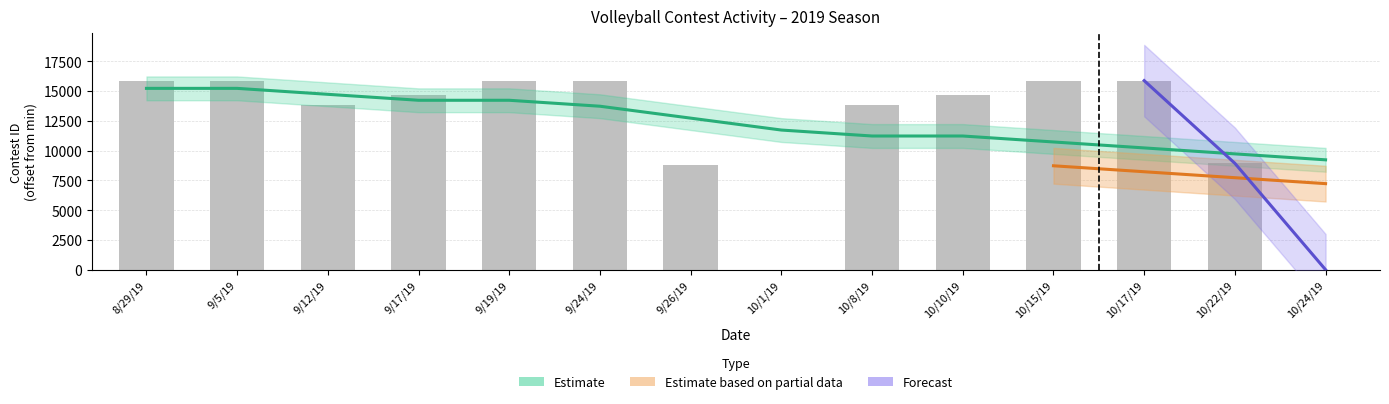

What is the change in value from 9/12/19 to 10/22/19?

-4875